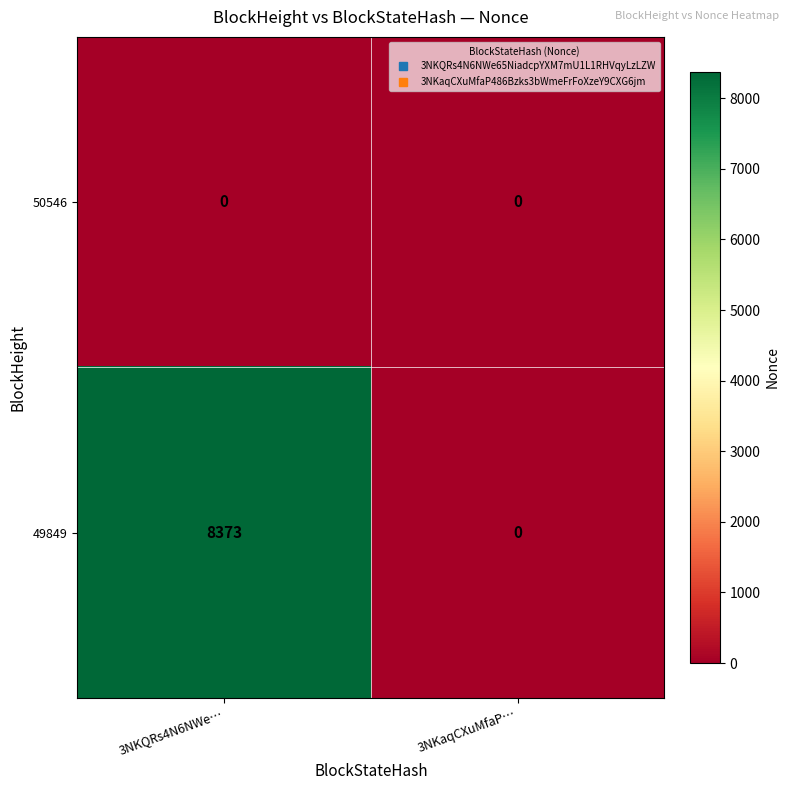

Reading left to right, extract all data points from this chart.

50546: 0	0
49849: 8373	0